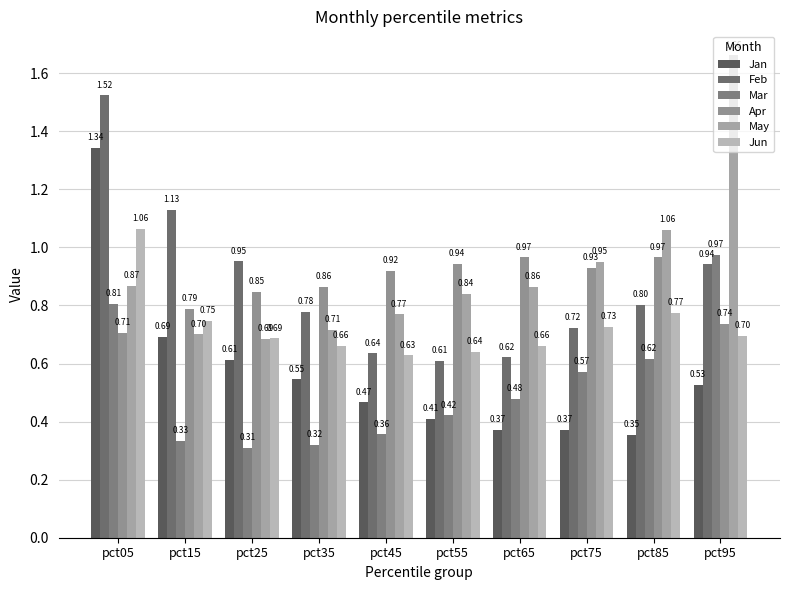

What is the sum of the Mar values at pct95 and pct45?

1.3